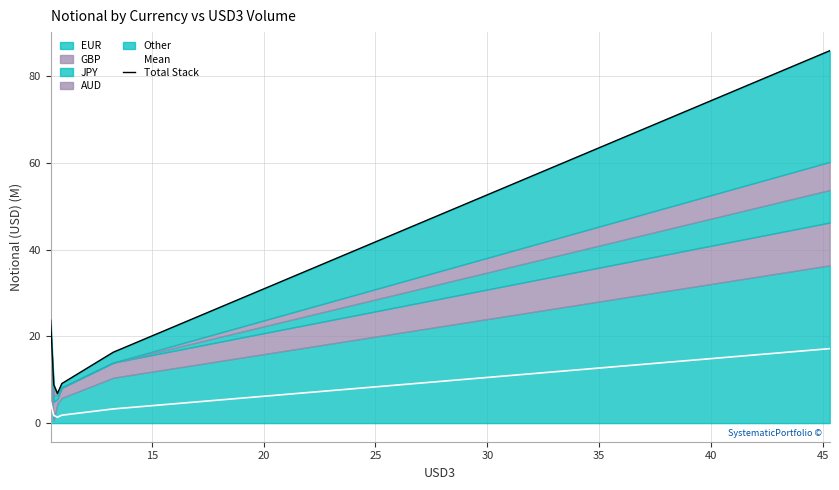

How many interior local valleys does the Mean series have?

1